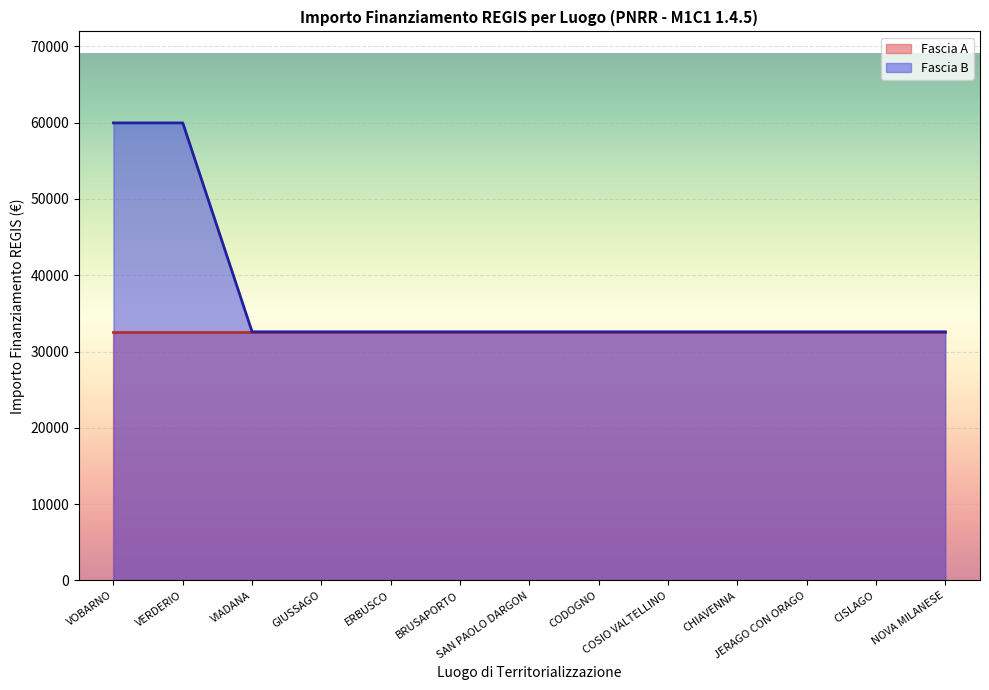

What is the smallest value displayed?

32589